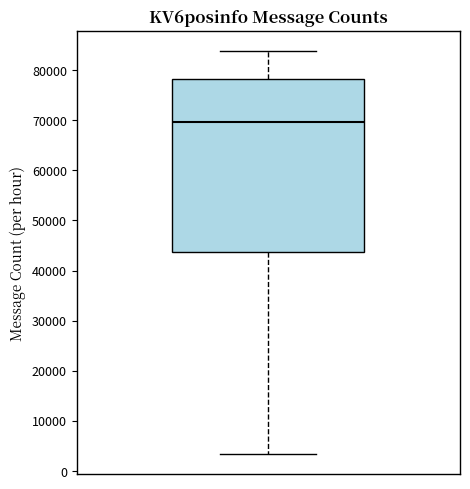

Where is the lower edge of the box on the y-axis? The values are not printed on the chart, so give them approximately, as read against the axis.

44000